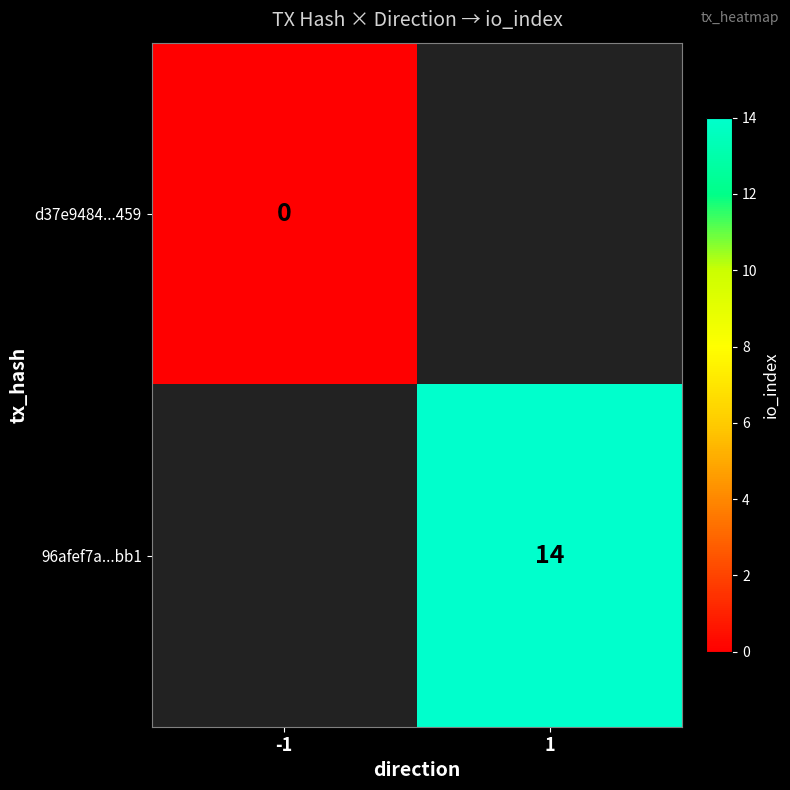

The value of 96afef7a...bb1 at 1 is 14. True or false?

True